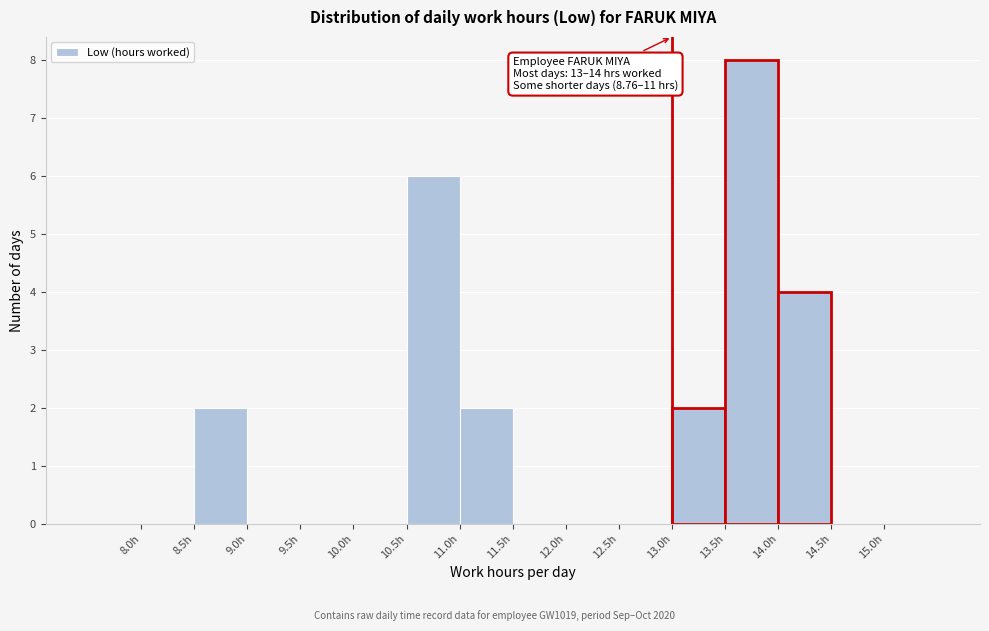

Over which range of the x-axis is the bar tallest?

13.5 to 14.0